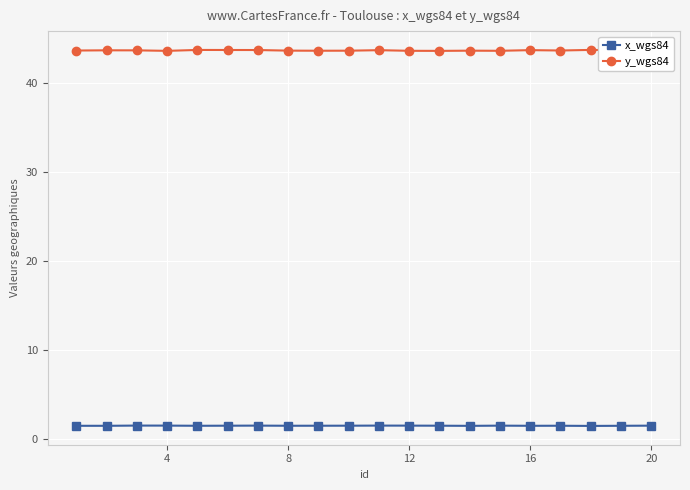

Rank the series by their maximum value, from lowest to highest.

x_wgs84, y_wgs84